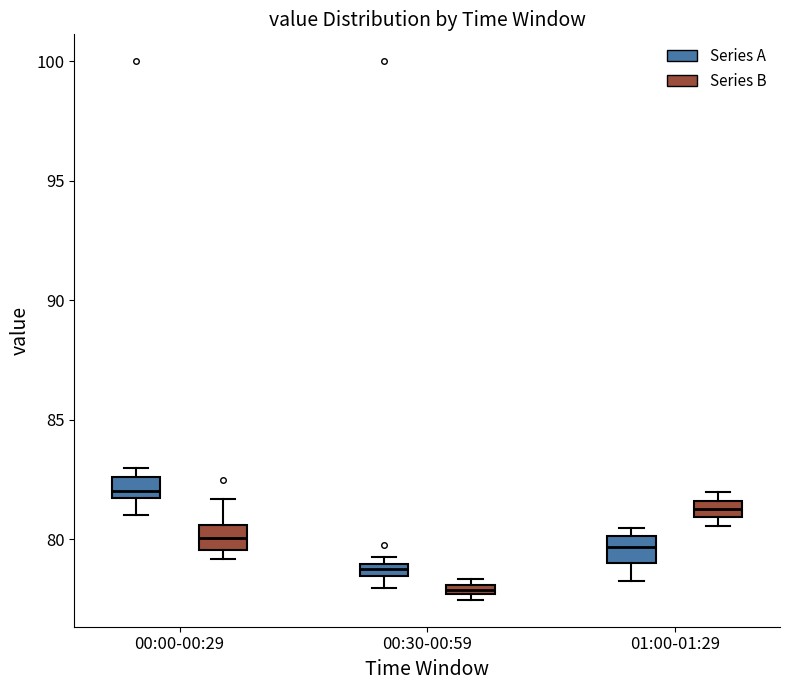

Which box has the lowest median line?

00:30-00:59 (Series B)